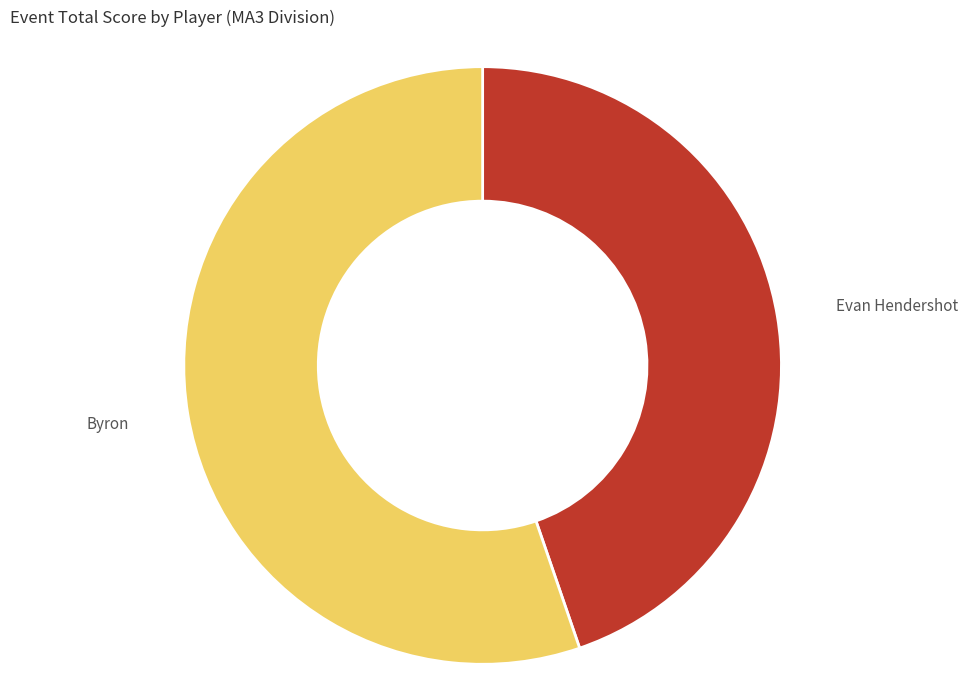

Does any single category account for the majority?

Yes